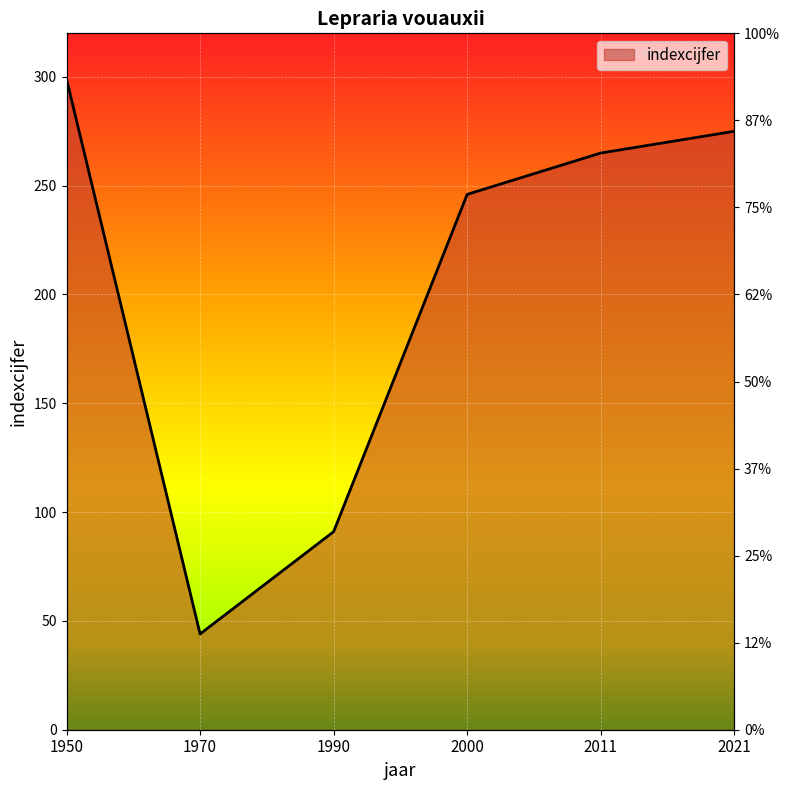

True or false: the data shows 397 at 2021.

False